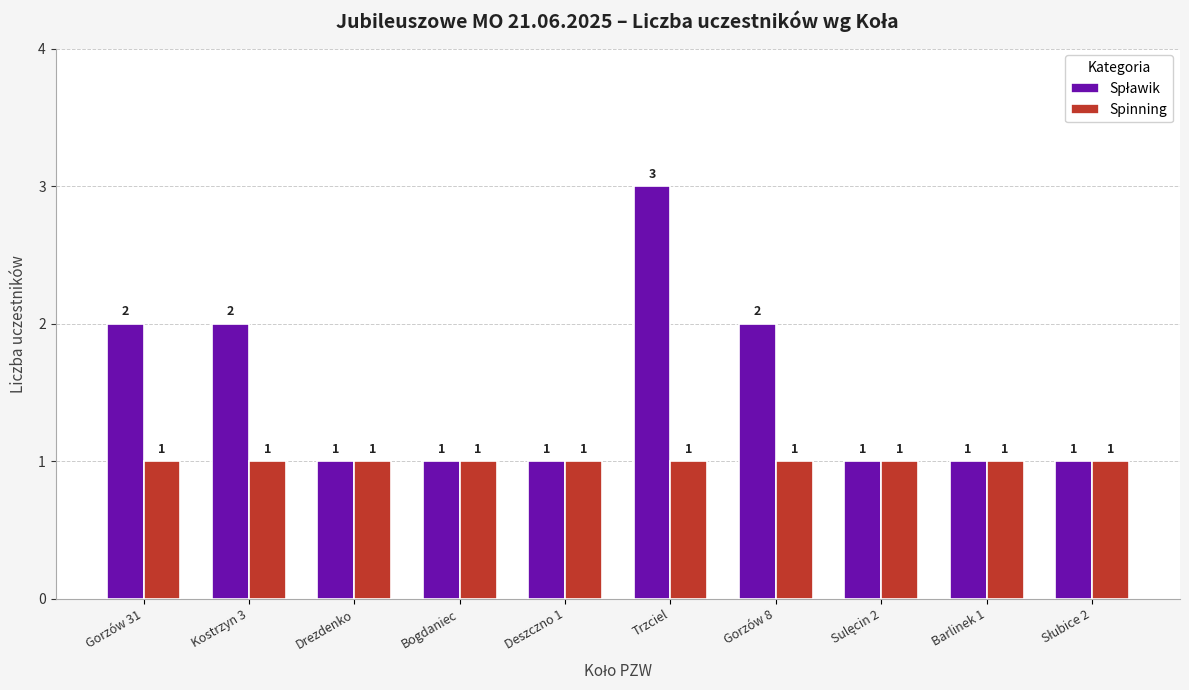

Does the chart contain any negative values?

No